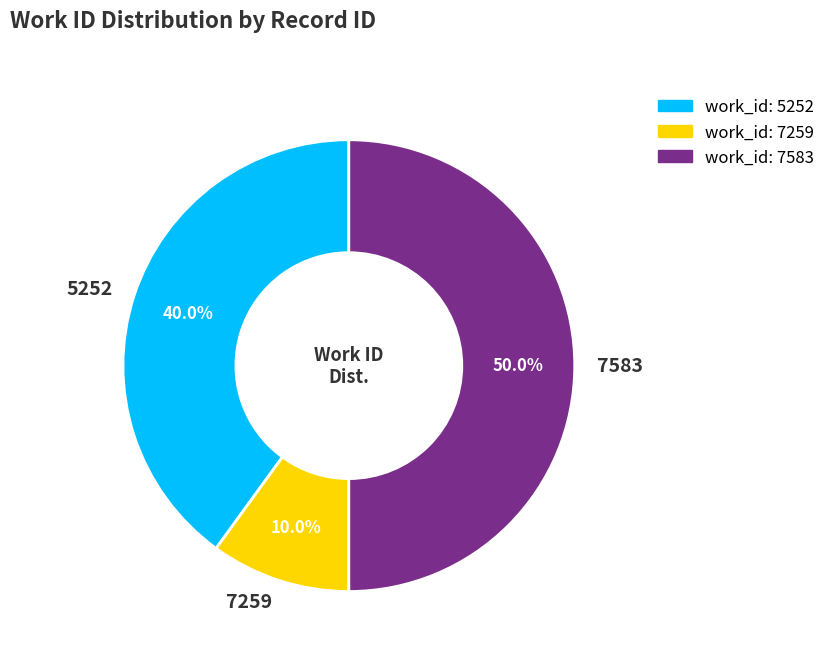

Which category has the smallest portion of the pie?

7259